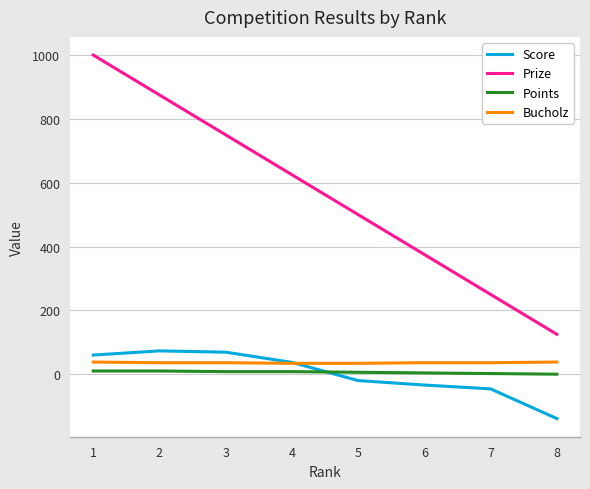

The value of Bucholz at 3 is 36. True or false?

True